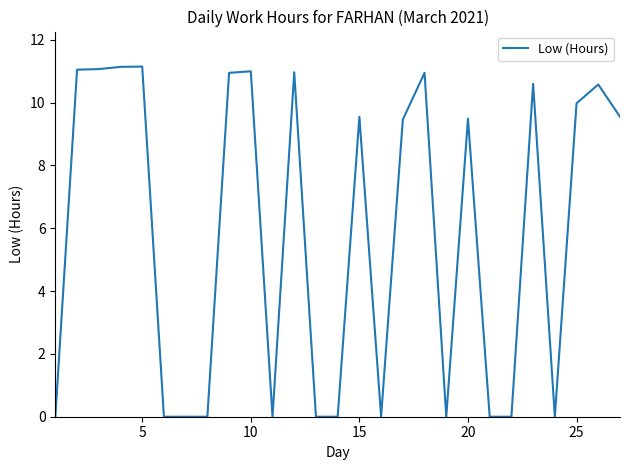

What is the average value?

5.8